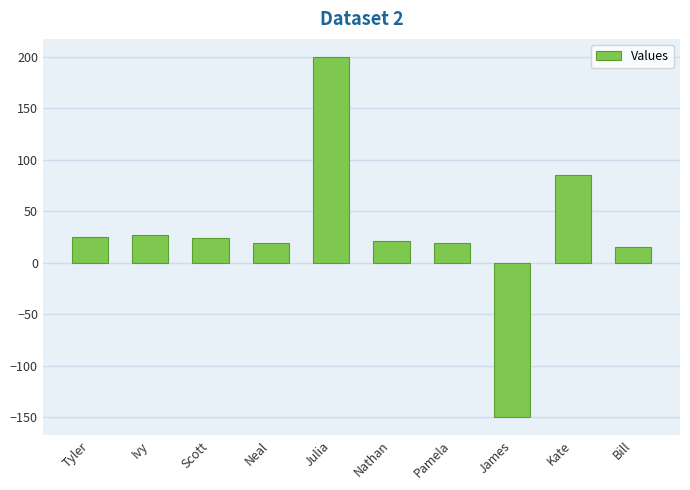

True or false: the data shows -150 at James.

True